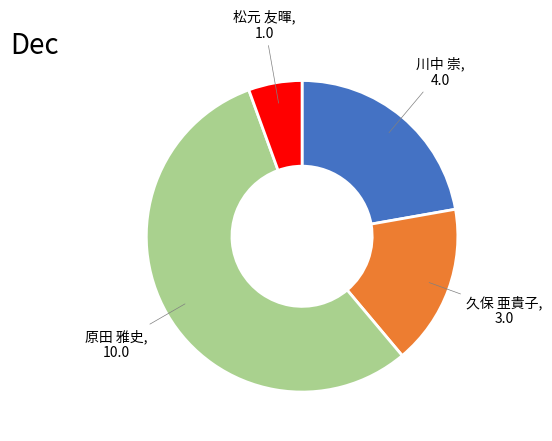

Is there any slice that represents more than half of the pie?

Yes